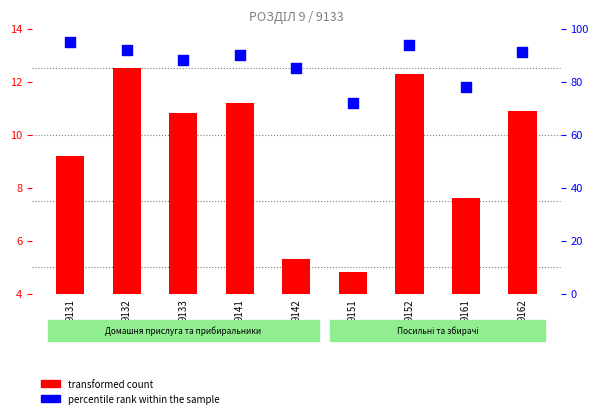

Which has a higher value, 9151 or 9161?

9161